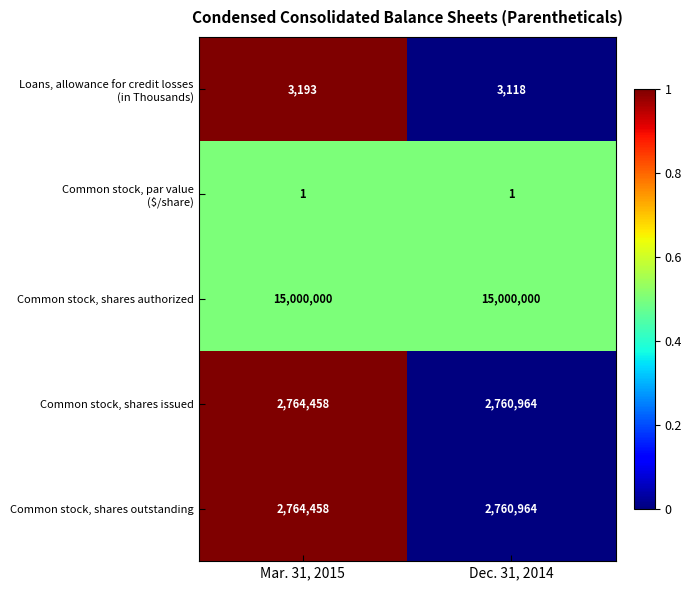

What is the sum of all Common stock, shares outstanding values?

5525422